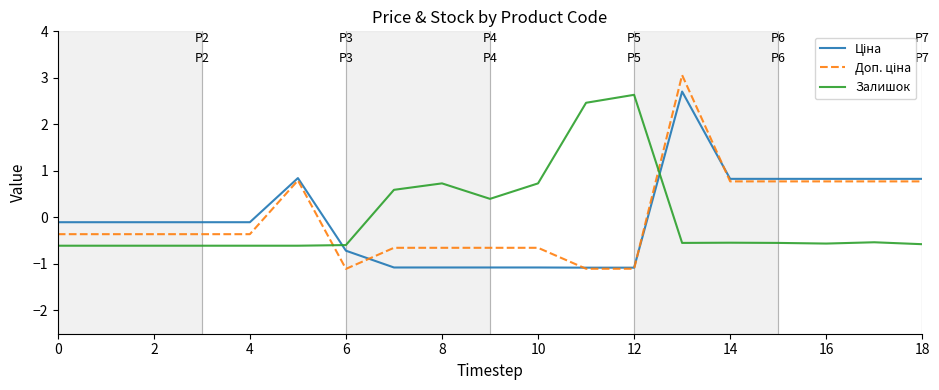

What is the smallest value displayed?

-1.1